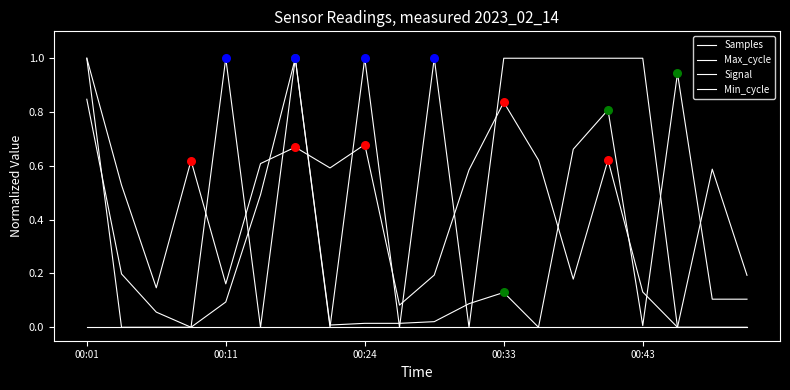

Which series has the largest total across all categories?

Signal